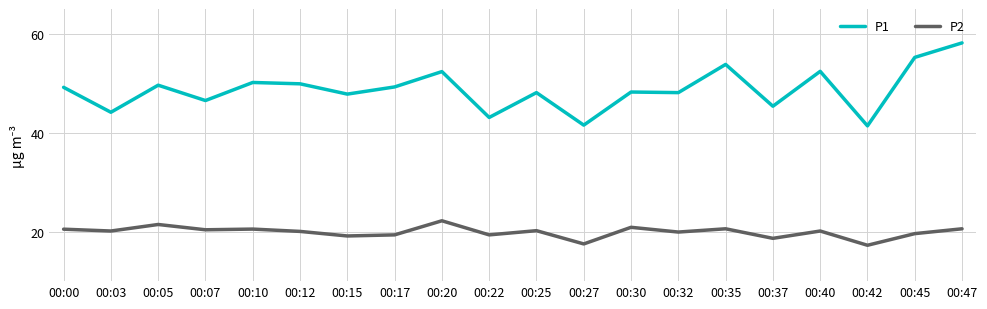

What is the difference between the maximum and minimum values in the P1 series?

16.8